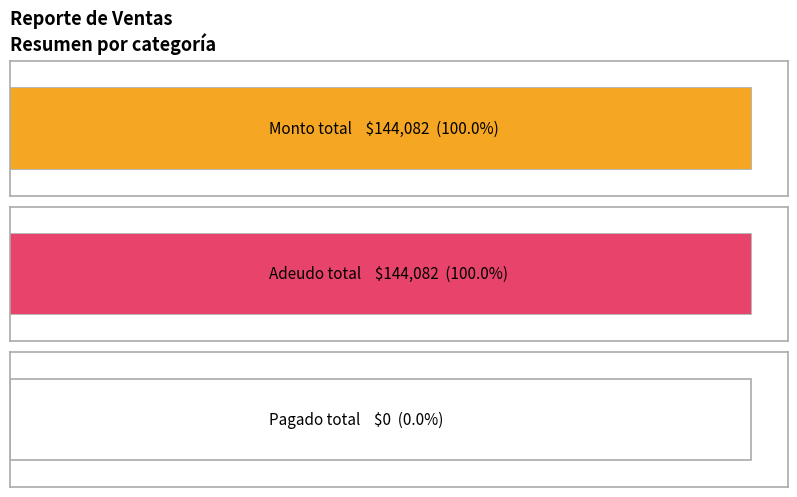

List the series in order of their peak value, lowest first.

Pagado, Monto, Adeudo